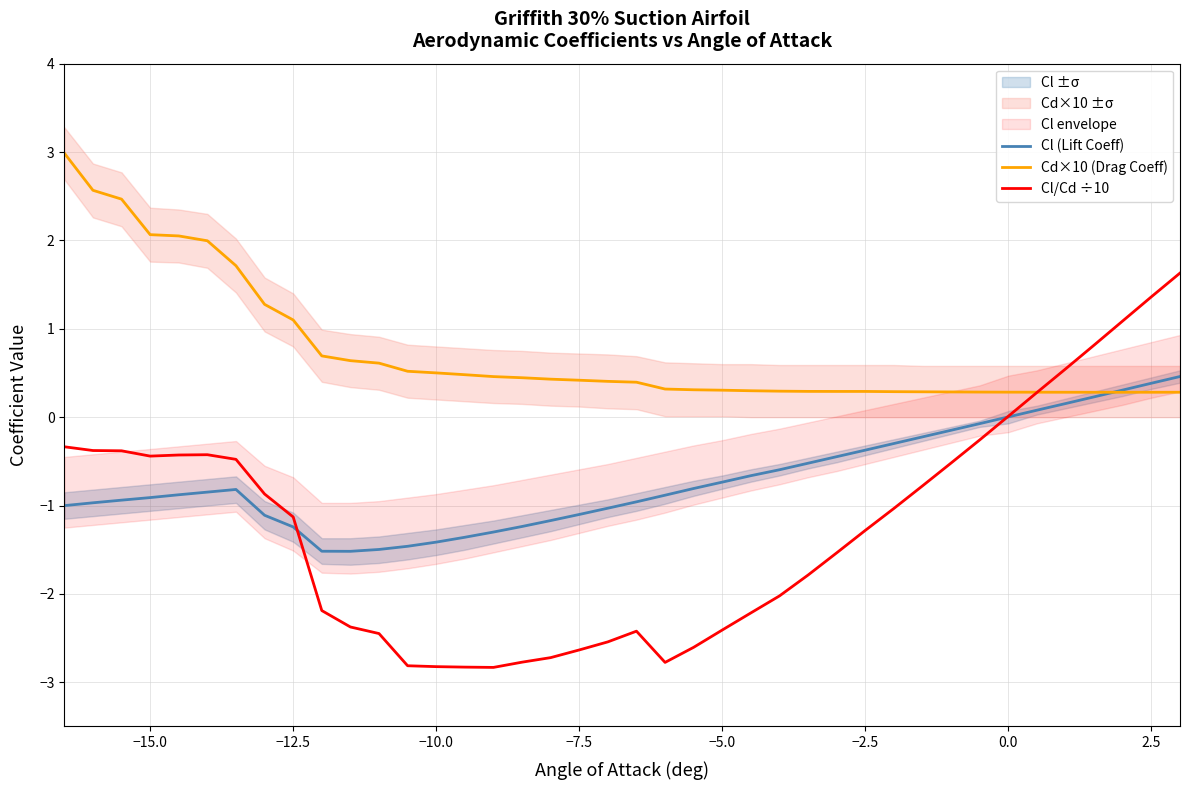

What is the difference between the maximum and second lowest values in the Cd×10 (Drag Coeff) series?

2.7